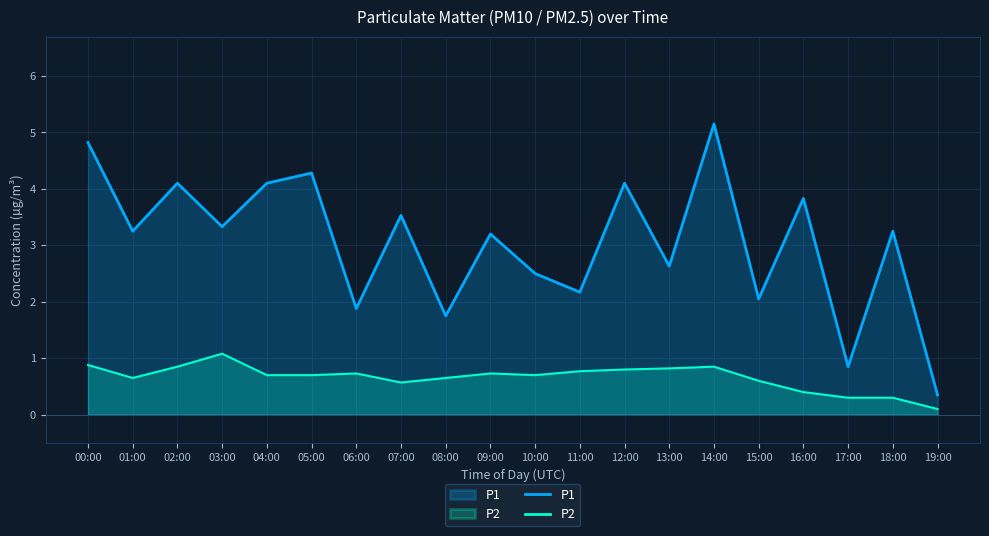

Reading left to right, what are all the values shown in this chart?

P1: 4.8	3.2	4.1	3.3	4.1	4.3	1.9	3.5	1.8	3.2	2.5	2.2	4.1	2.6	5.2	2.0	3.8	0.8	3.2	0.3
P2: 0.9	0.7	0.8	1.1	0.7	0.7	0.7	0.6	0.7	0.7	0.7	0.8	0.8	0.8	0.8	0.6	0.4	0.3	0.3	0.1